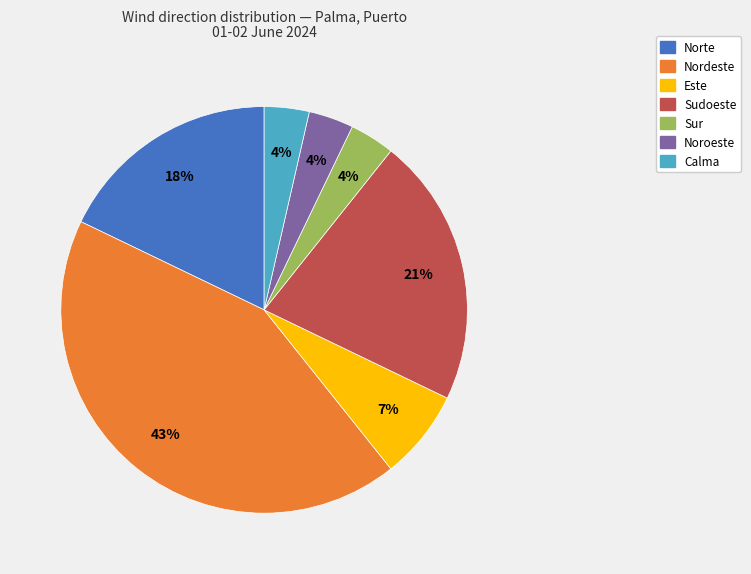

How many segments does this pie chart have?

7